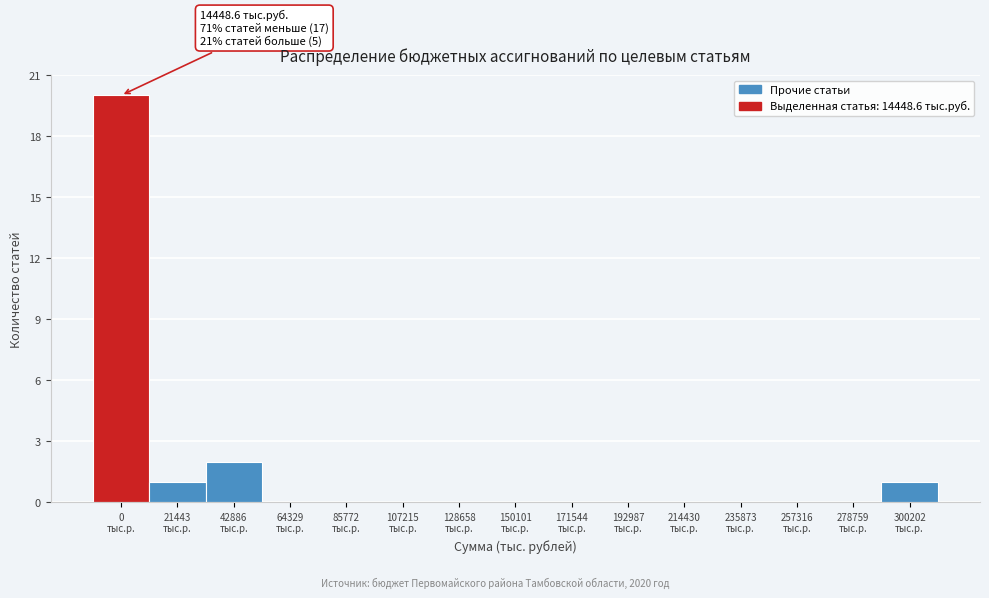

What is the sum of all values?

24